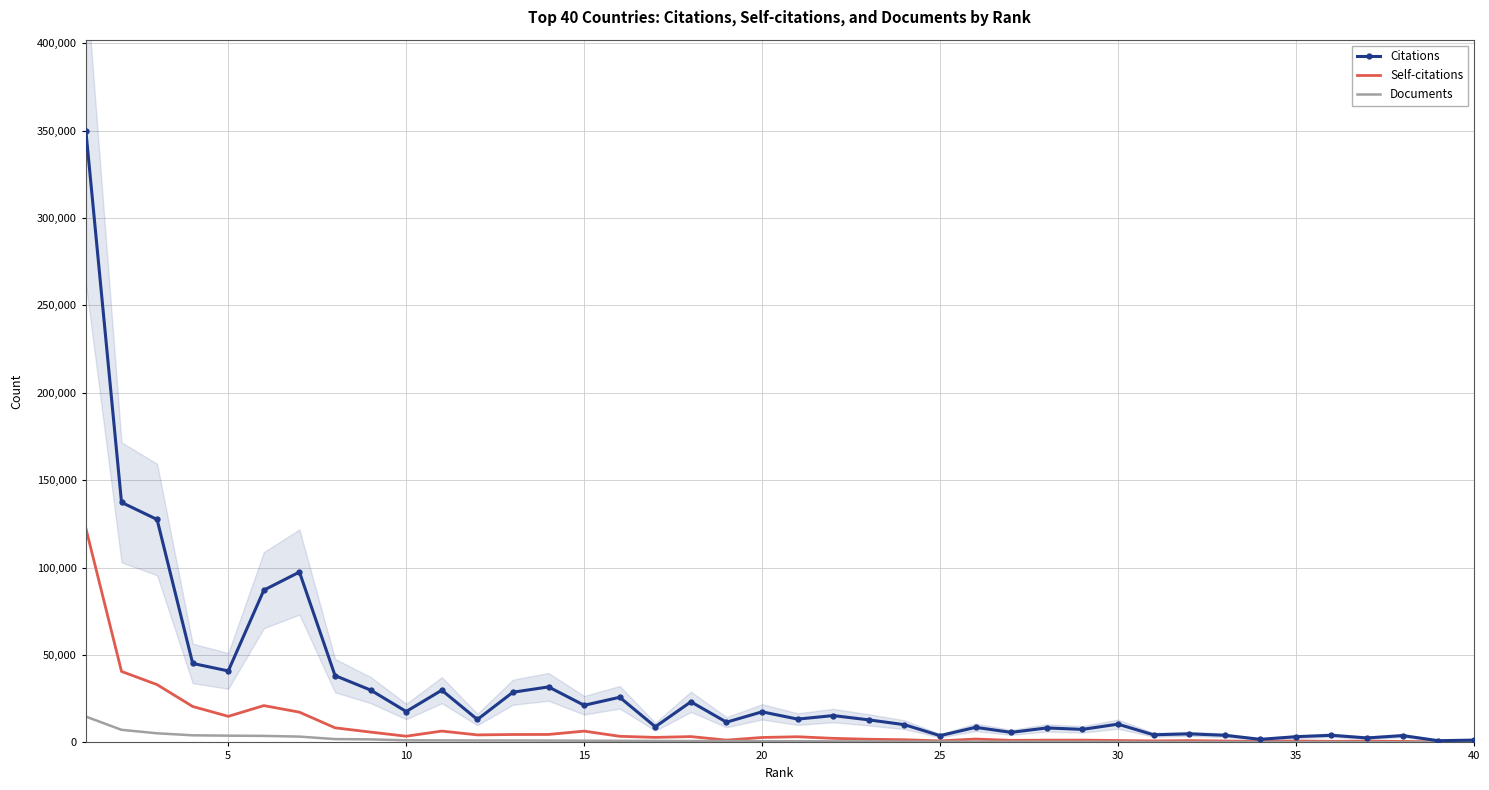

How many distinct data groups are displayed?

3